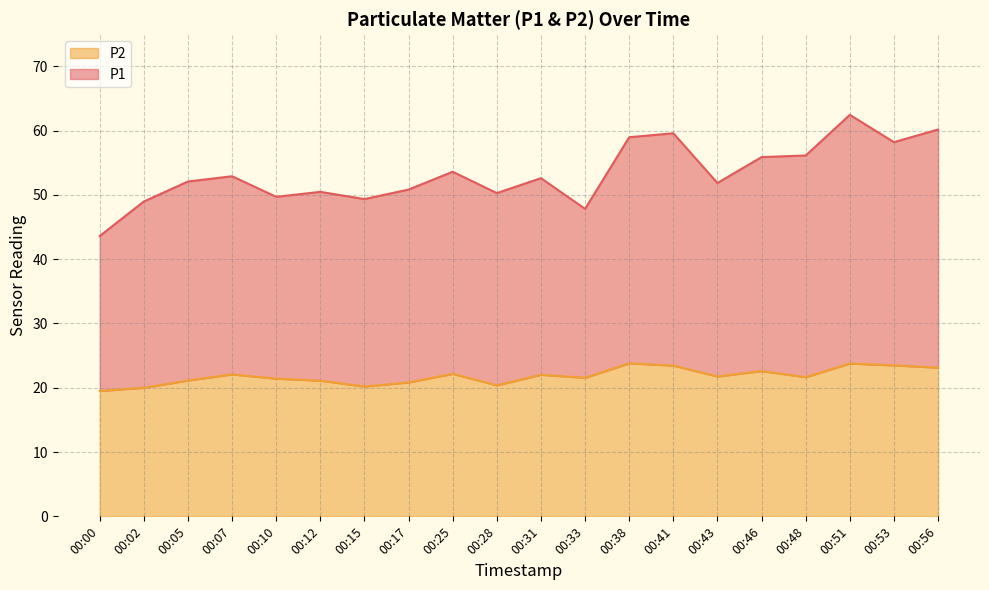

Which has a higher value, 00:41 or 00:56?

00:56